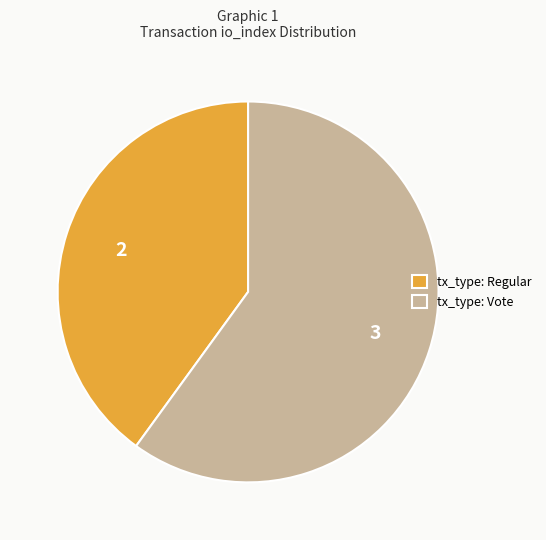

What is the smallest slice in the pie chart?

tx_type: Regular